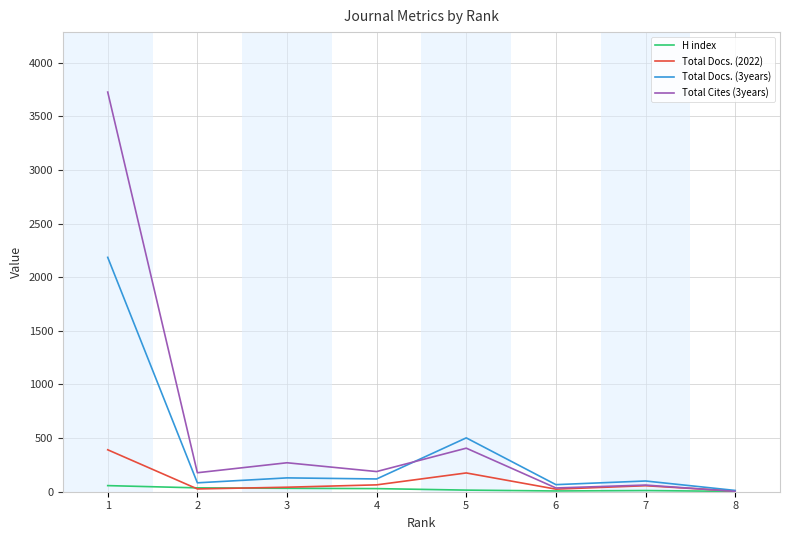

Rank the series by their maximum value, from highest to lowest.

Total Cites (3years), Total Docs. (3years), Total Docs. (2022), H index